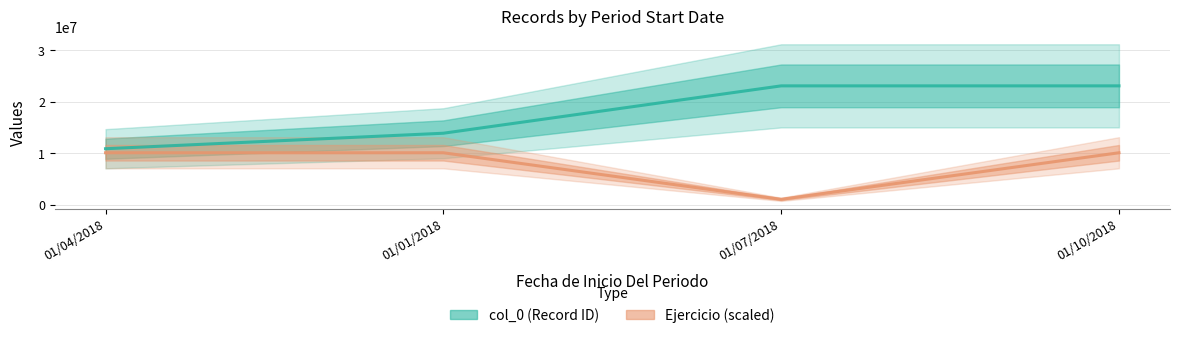

True or false: col_0 (ID) and Ejercicio (scaled) cross at least once.

False